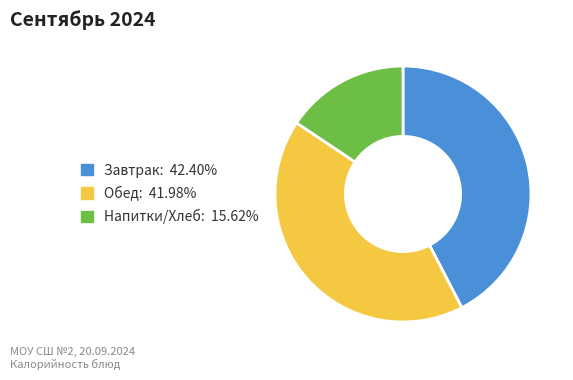

Is there a majority slice in this chart?

No